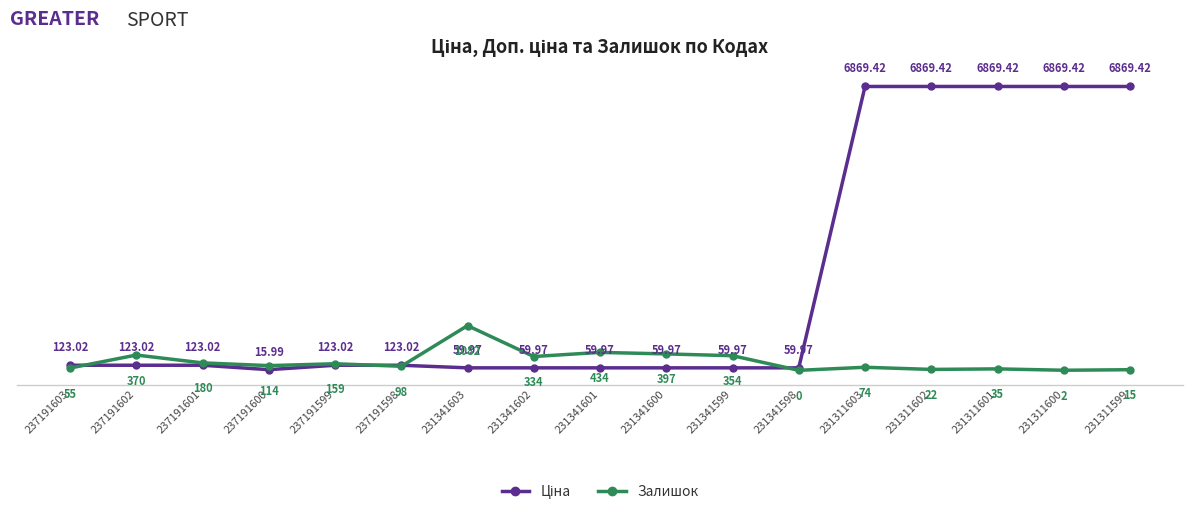

How many positive values does the Залишок series have?

16